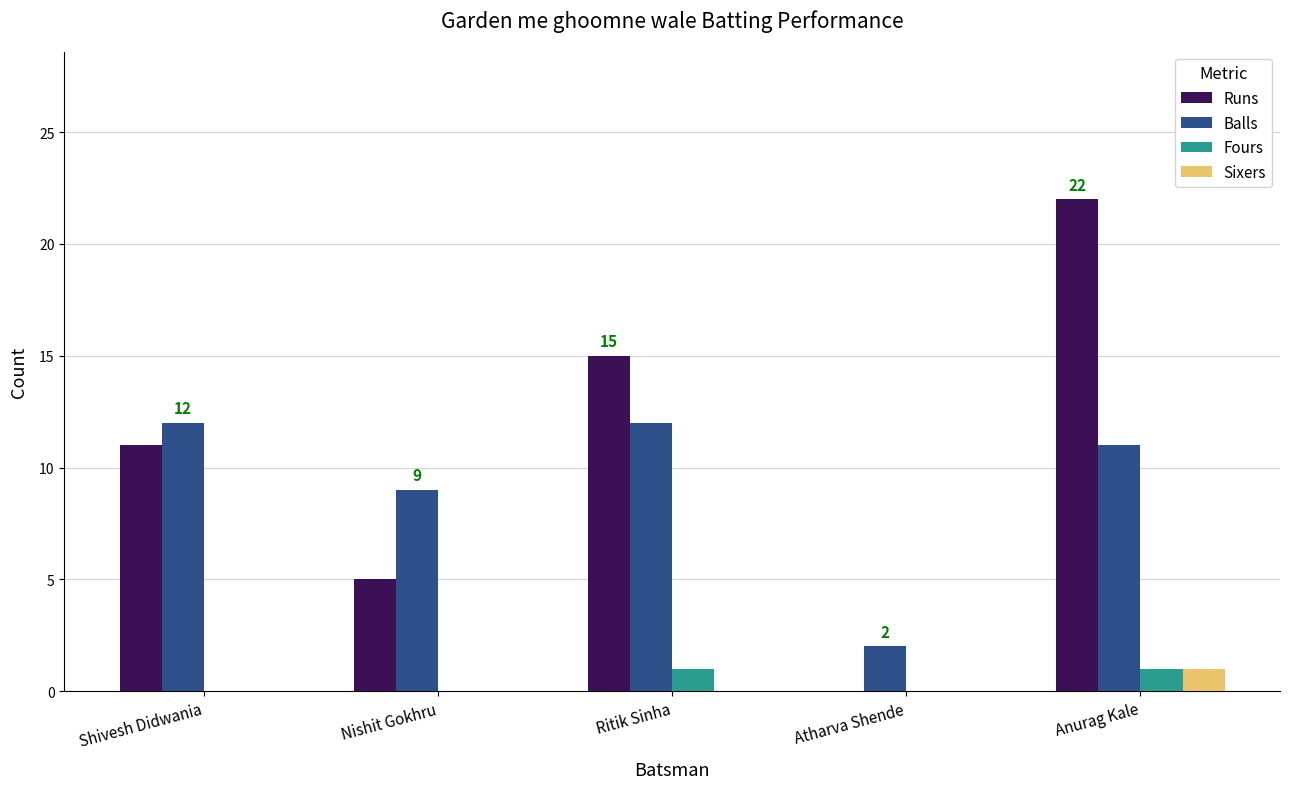

The Balls series shows 5 at Nishit Gokhru. True or false?

False